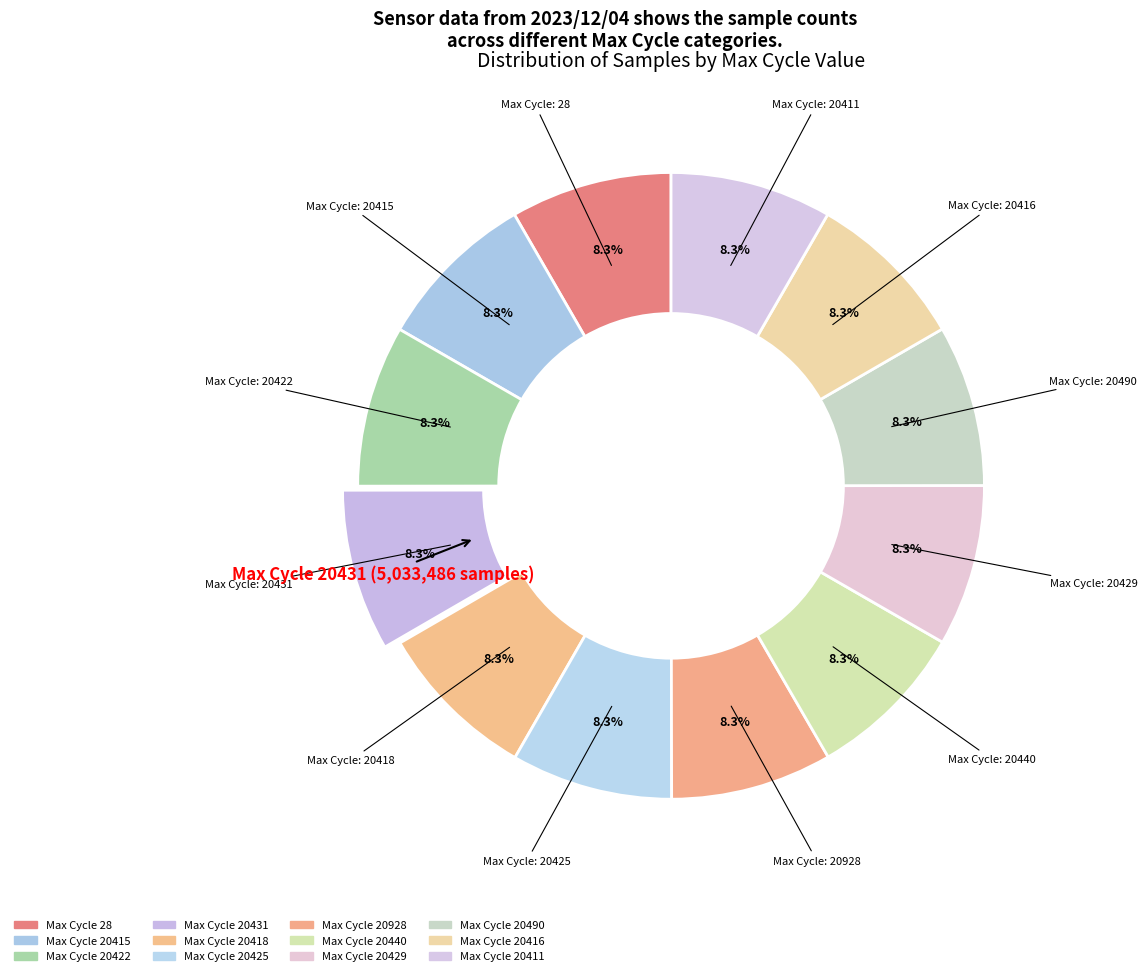

Is there any slice that represents more than half of the pie?

No